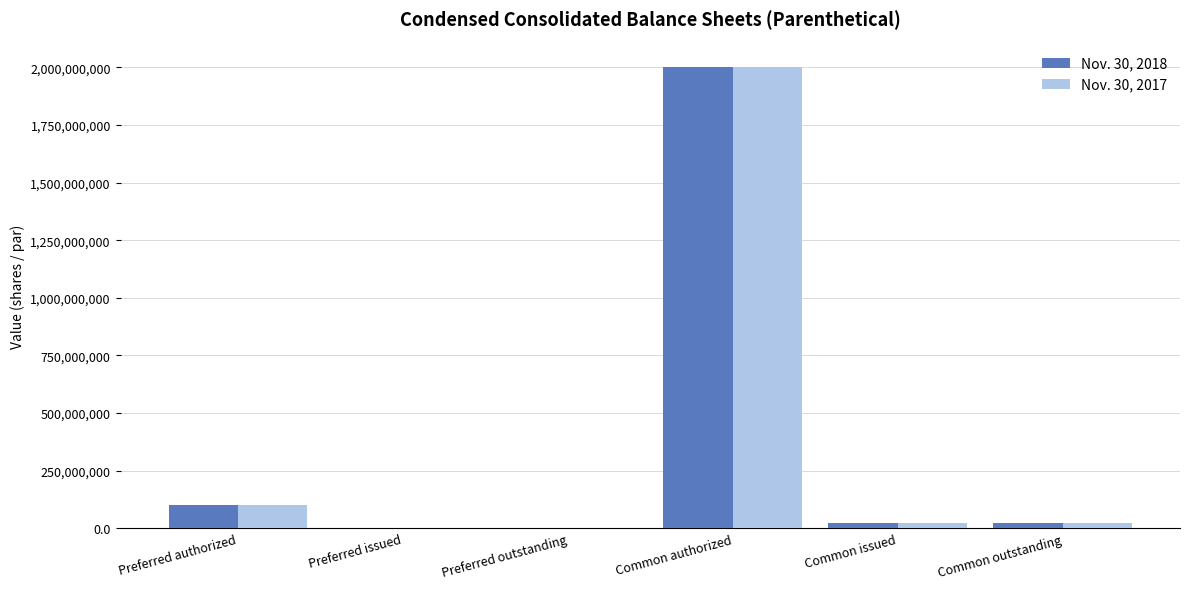

What is the difference between the Nov. 30, 2017 values at Preferred outstanding and Preferred authorized?

99250000